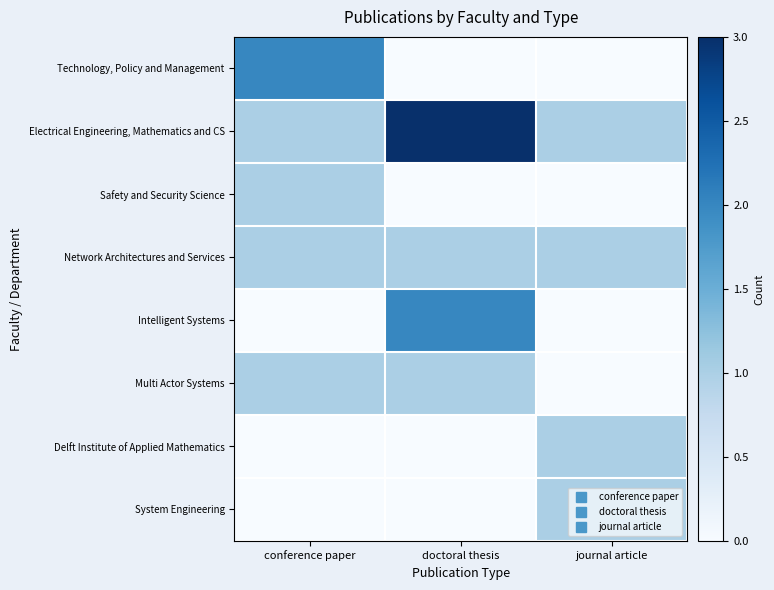

Reading left to right, what are all the values shown in this chart?

Technology, Policy and Management: conference paper=2	doctoral thesis=0	journal article=0
Electrical Engineering, Mathematics and CS: conference paper=1	doctoral thesis=3	journal article=1
Safety and Security Science: conference paper=1	doctoral thesis=0	journal article=0
Network Architectures and Services: conference paper=1	doctoral thesis=1	journal article=1
Intelligent Systems: conference paper=0	doctoral thesis=2	journal article=0
Multi Actor Systems: conference paper=1	doctoral thesis=1	journal article=0
Delft Institute of Applied Mathematics: conference paper=0	doctoral thesis=0	journal article=1
System Engineering: conference paper=0	doctoral thesis=0	journal article=1